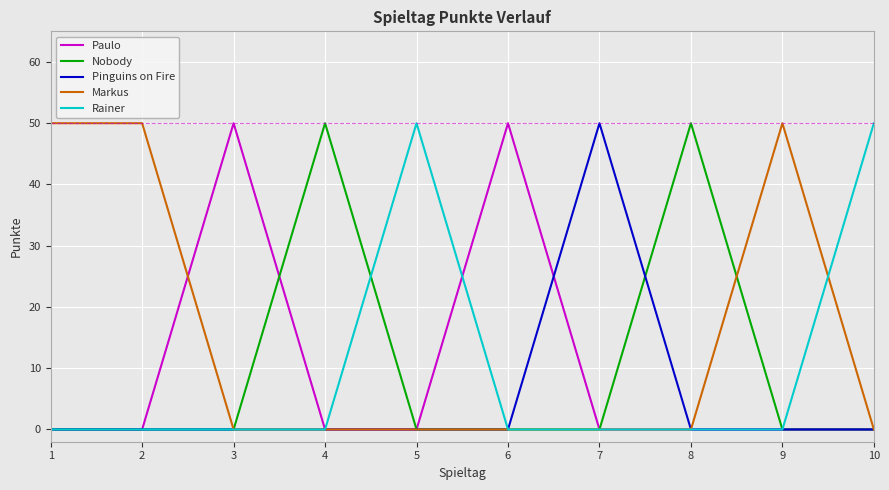

True or false: Nobody has a value of 0 at 10.

True